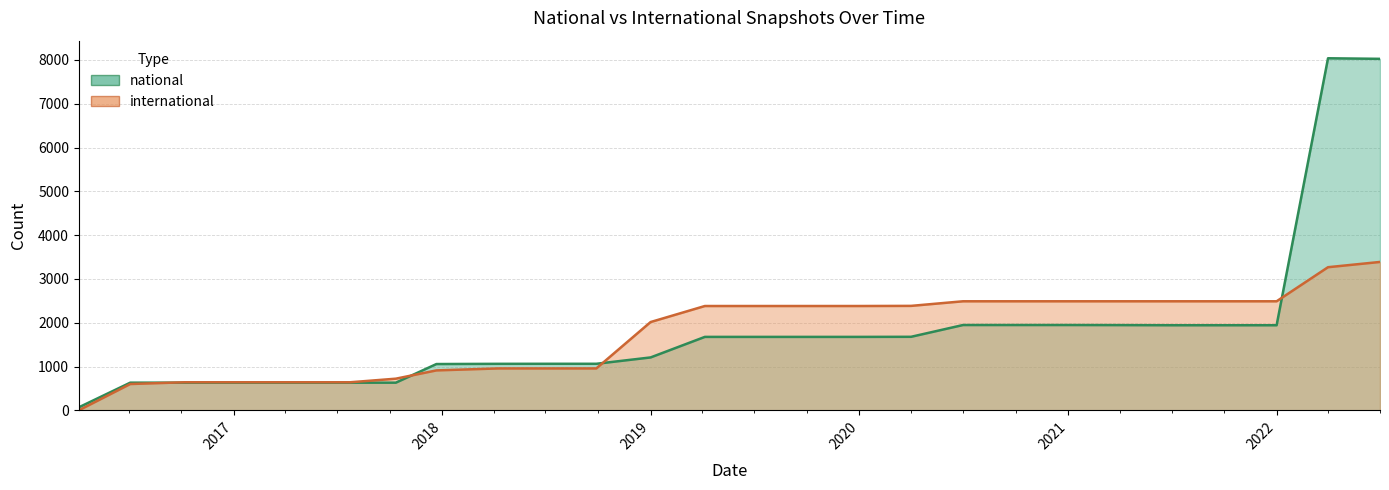

What position from the left is 2019-04-06?

13